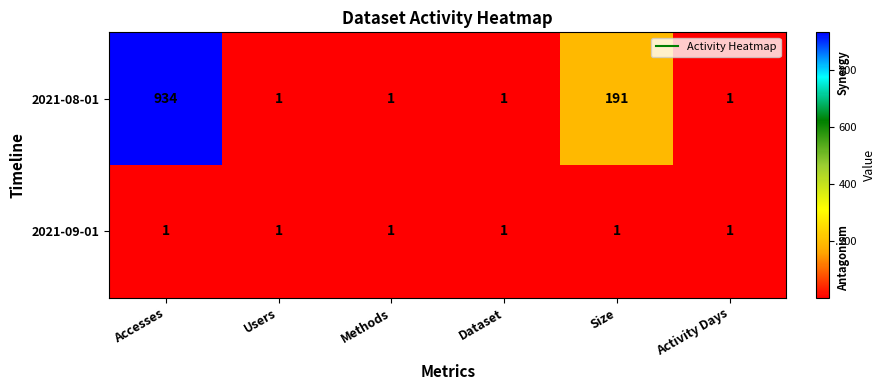

At which category is the sum across all series the highest?

Accesses